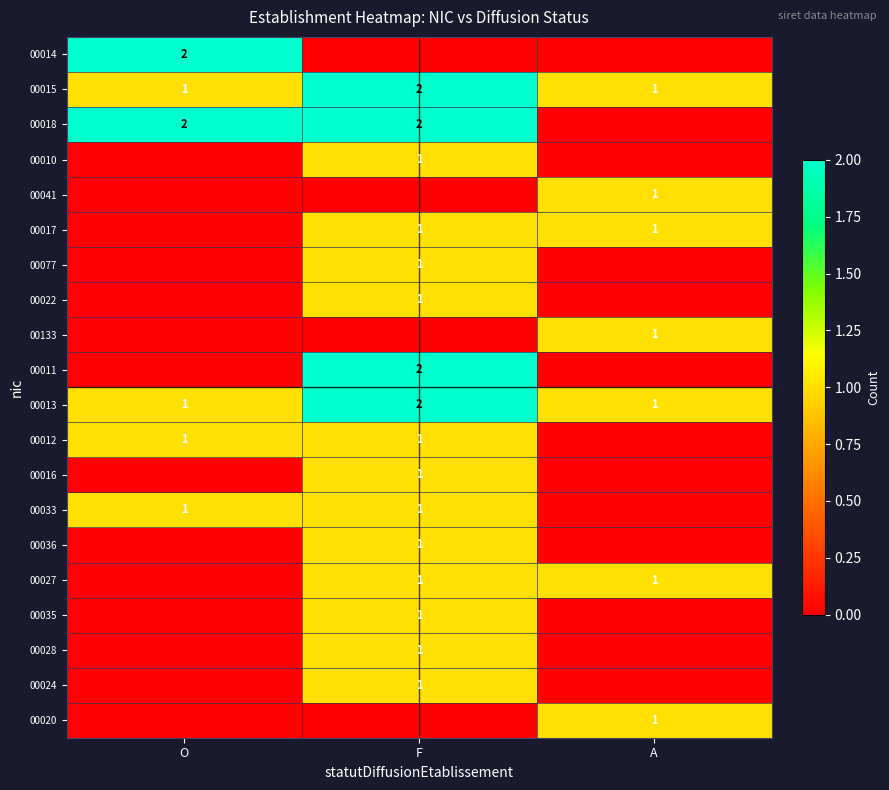

True or false: 00016 has a value of 1 at F.

True